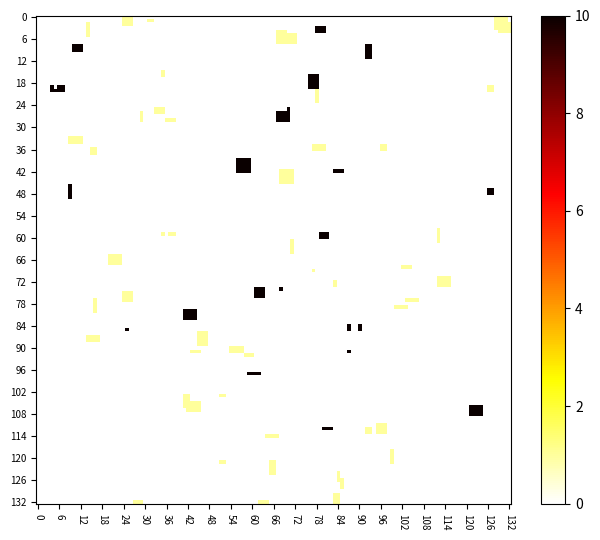

What is the greatest value displayed?

10